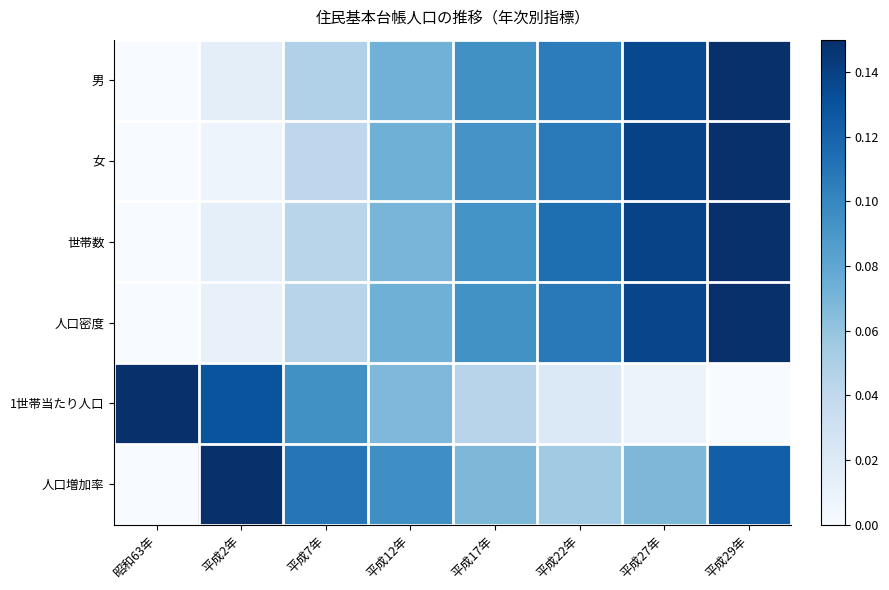

Reading left to right, extract all data points from this chart.

男: 昭和63年=0.0	平成2年=0.0	平成7年=0.0	平成12年=0.1	平成17年=0.1	平成22年=0.1	平成27年=0.1	平成29年=0.1
女: 昭和63年=0.0	平成2年=0.0	平成7年=0.0	平成12年=0.1	平成17年=0.1	平成22年=0.1	平成27年=0.1	平成29年=0.1
世帯数: 昭和63年=0.0	平成2年=0.0	平成7年=0.0	平成12年=0.1	平成17年=0.1	平成22年=0.1	平成27年=0.1	平成29年=0.1
人口密度: 昭和63年=0.0	平成2年=0.0	平成7年=0.0	平成12年=0.1	平成17年=0.1	平成22年=0.1	平成27年=0.1	平成29年=0.1
1世帯当たり人口: 昭和63年=0.1	平成2年=0.1	平成7年=0.1	平成12年=0.1	平成17年=0.0	平成22年=0.0	平成27年=0.0	平成29年=0.0
人口増加率: 昭和63年=0.0	平成2年=0.1	平成7年=0.1	平成12年=0.1	平成17年=0.1	平成22年=0.1	平成27年=0.1	平成29年=0.1